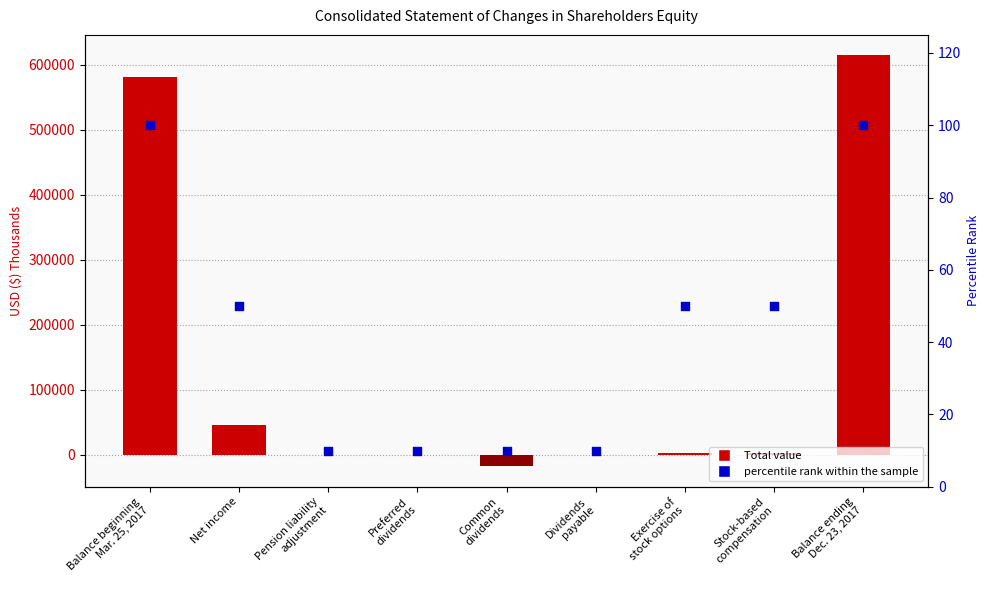

What is the total value across all series at Common
dividends?

-17680